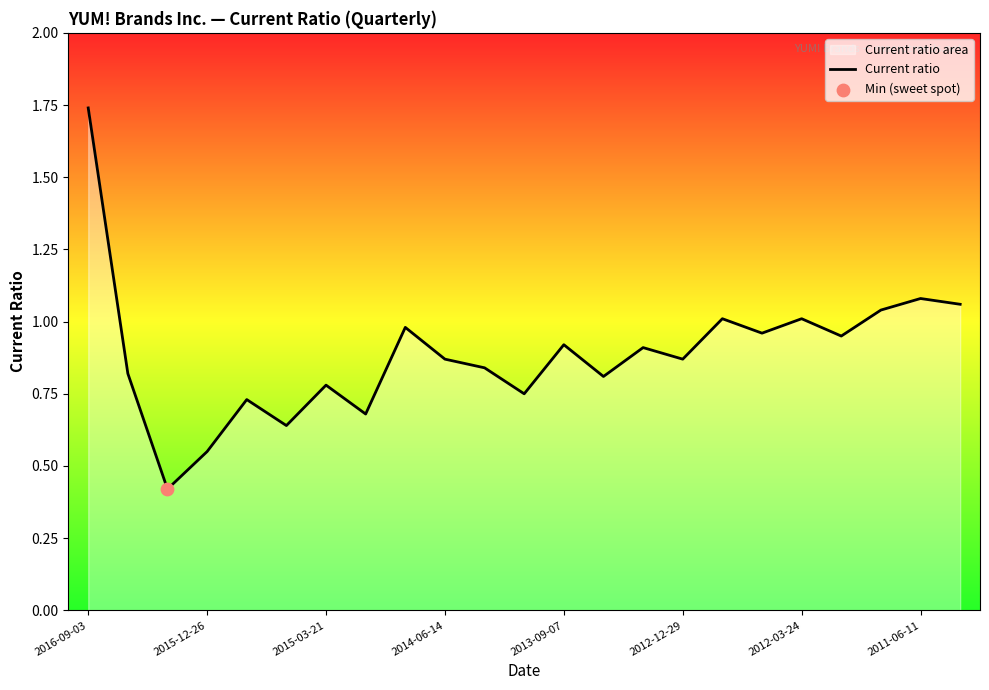

What is the change in value from 11 to 13?

+0.1